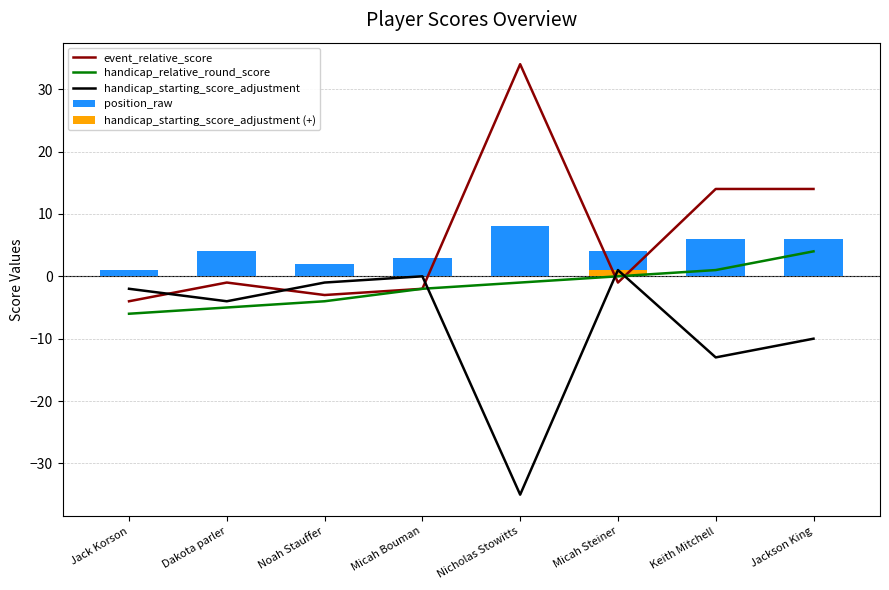

At which category is the sum across all series the highest?

Jackson King